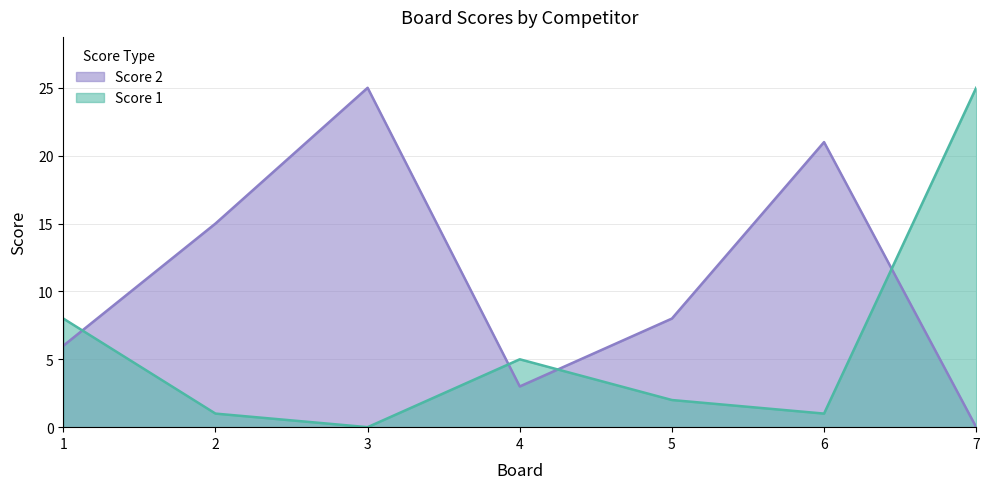

At which label does Score 1 reach its peak?

7